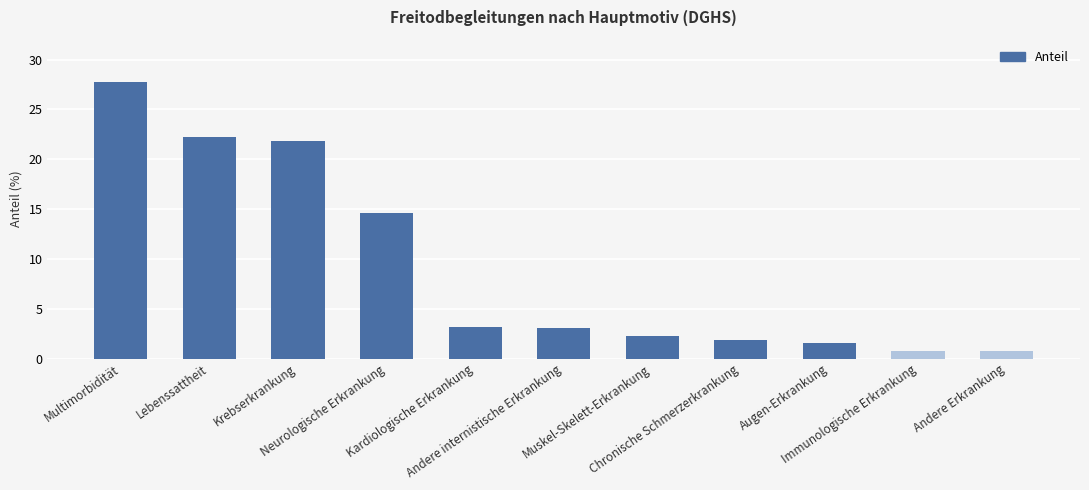

What is the sum of the values at Chronische Schmerzerkrankung and Augen-Erkrankung?

3.5